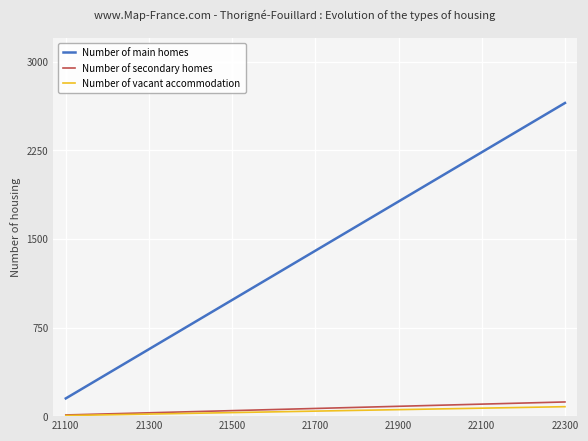

True or false: Number of vacant accommodation and Number of main homes intersect in this chart.

False